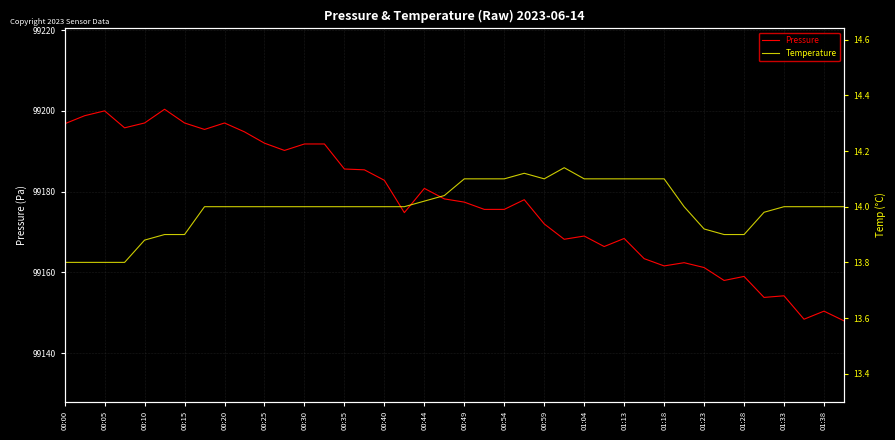

At how many categories does at least one series exceed 28100?

40